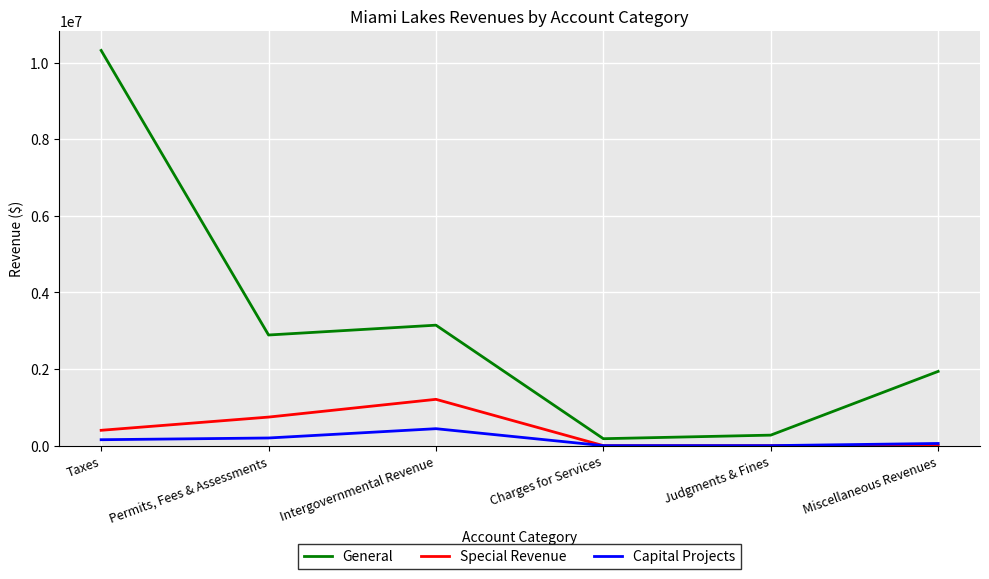

What is the difference between the maximum and minimum values in the Special Revenue series?

1209319